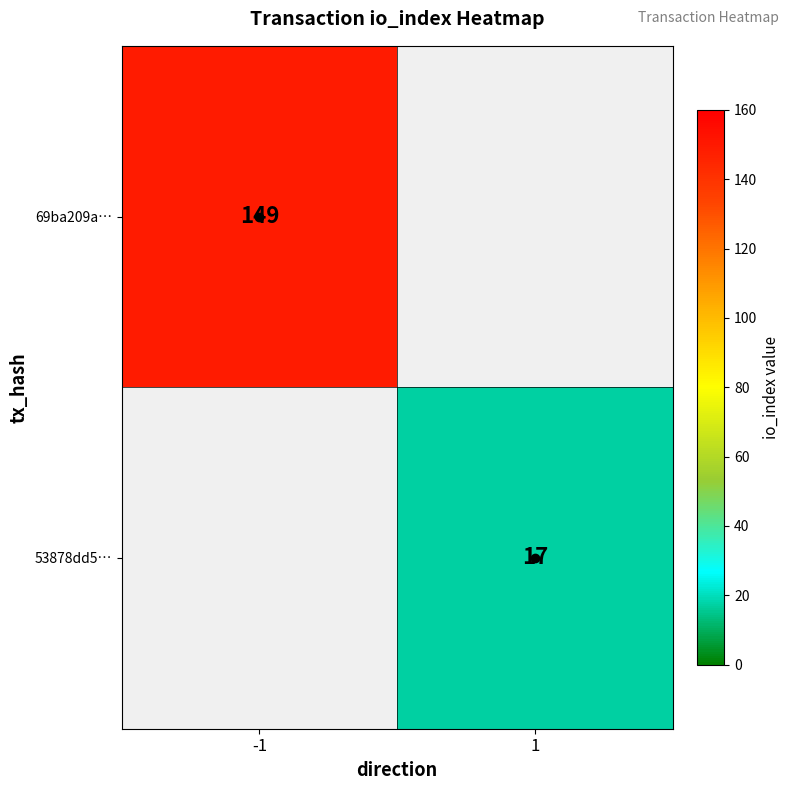

At how many categories does at least one series exceed 87?

1